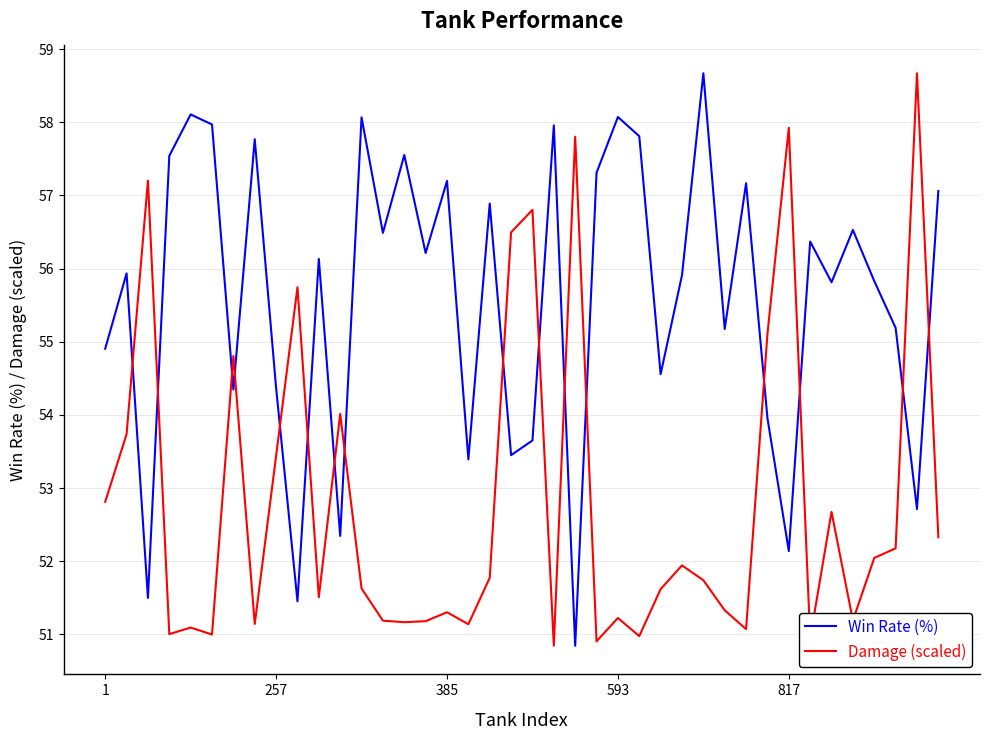

True or false: Damage (scaled) has more than 1 interior local peaks.

True